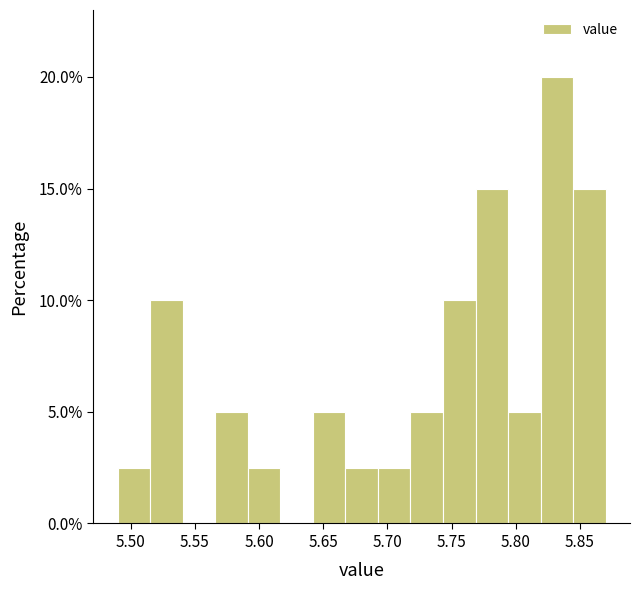

What is the height of the bar covering 5.820 to 5.845 on the x-axis? Neither the bar edges nor the heights are printed on the chart, so give them approximately, as read against the axes.

20.0